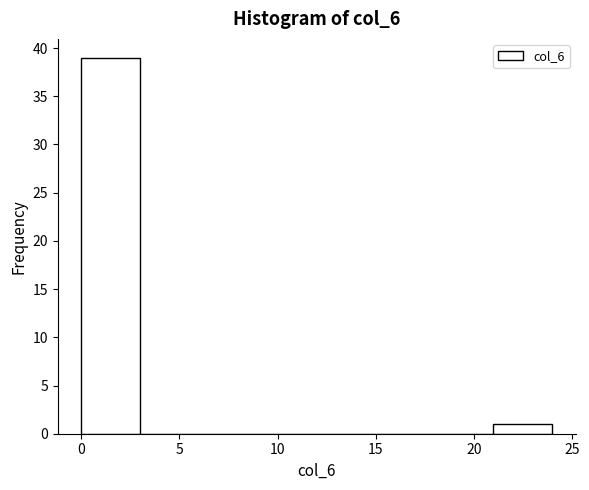

Over which range of the x-axis is the bar tallest?

0 to 3